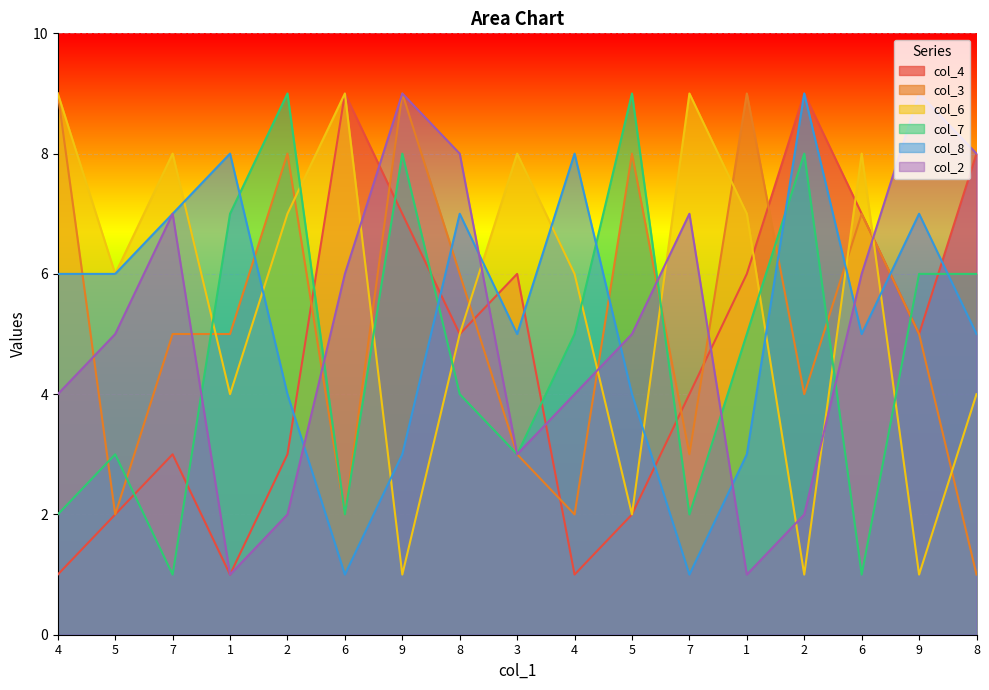

What is the minimum value shown in the chart?

1